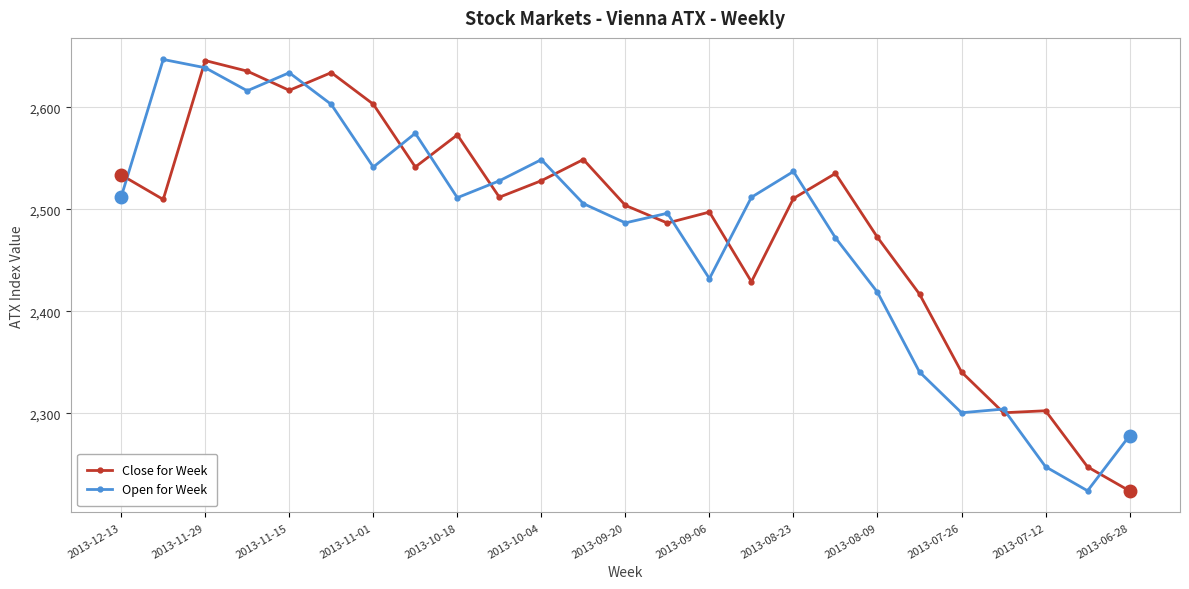

True or false: Open for Week has more than 0 points higher than both neighbors.

True